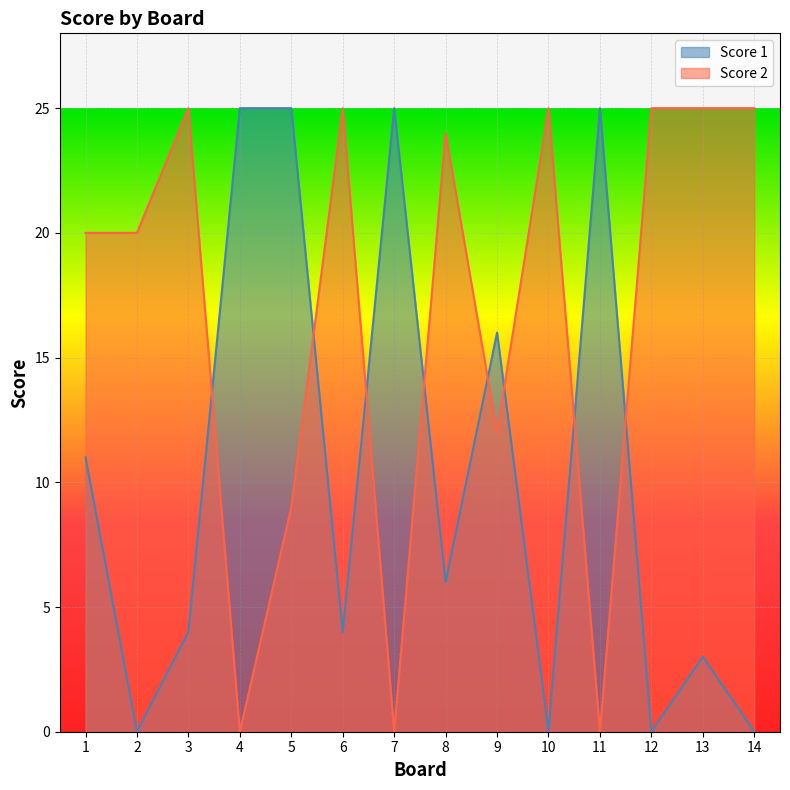

What are all the series names shown in the legend?

Score 1, Score 2